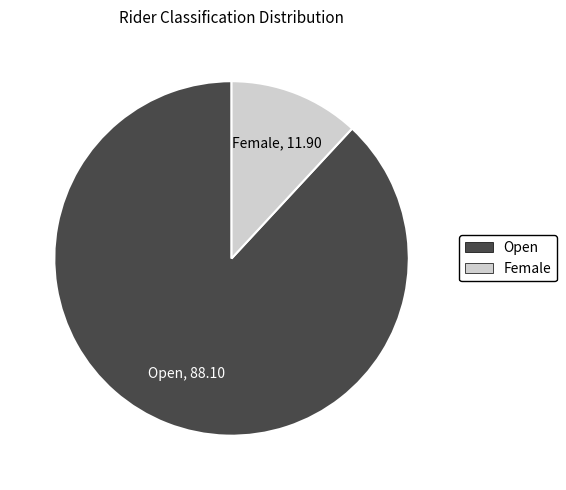

How many slices are in this pie chart?

2